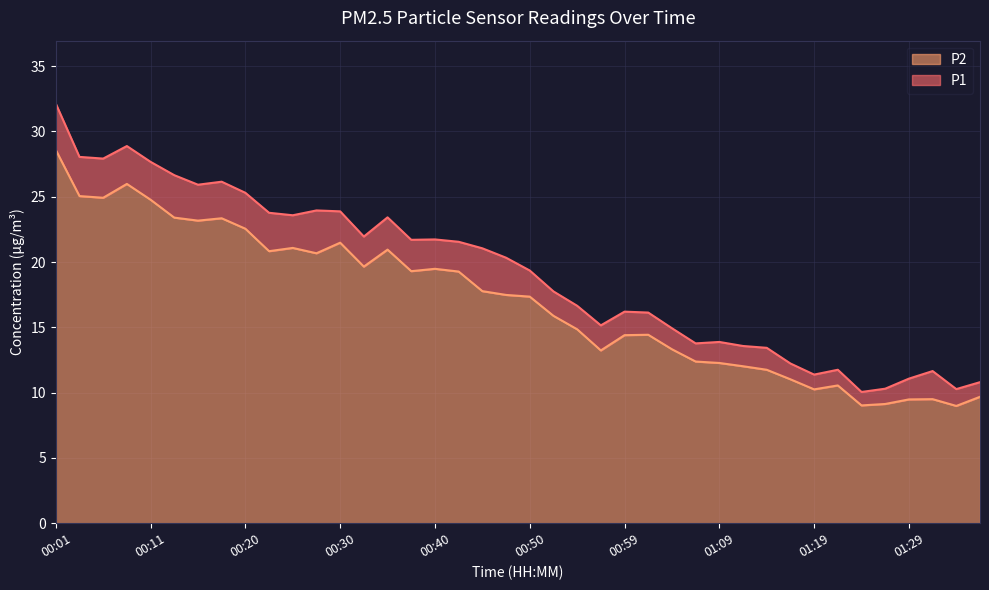

What position from the left is 00:06?

3